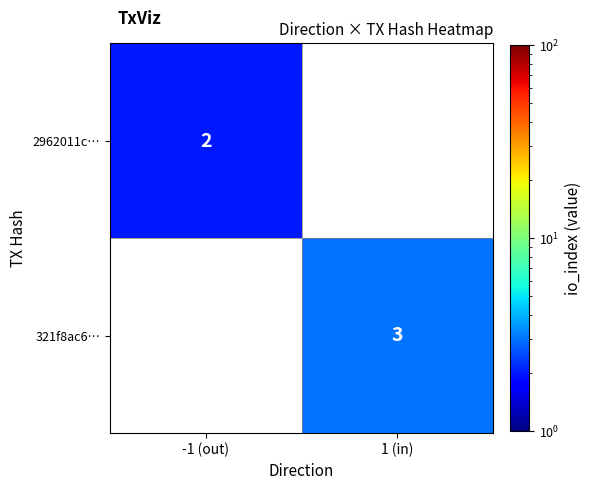

True or false: 321f8ac6… has a value of 3 at 1 (in).

True